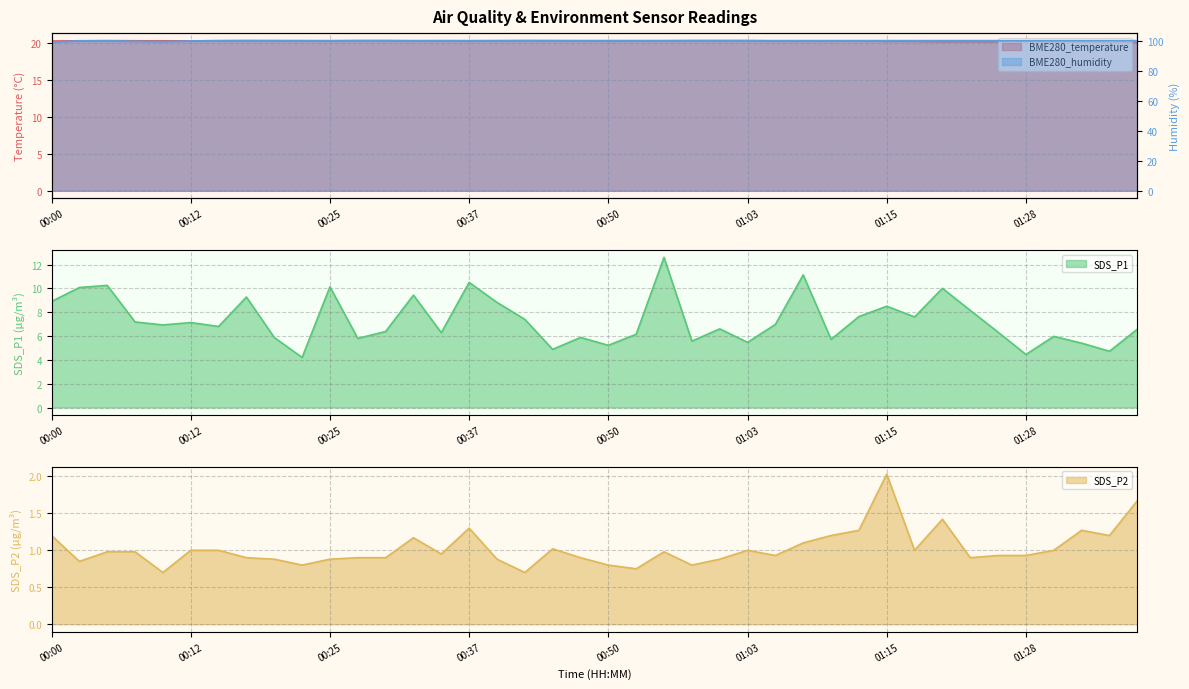

Reading left to right, list all the values displayed in this chart.

BME280_temperature: 20.2	20.2	20.3	20.2	20.2	20.2	20.2	20.3	20.3	20.2	20.2	20.3	20.3	20.2	20.2	20.2	20.2	20.3	20.3	20.2	20.2	20.2	20.2	20.3	20.3	20.3	20.2	20.2	20.2	20.2	20.2	20.2	20.1	20.1	20.1	20.1	20.1	20.1	20.0	20.0
BME280_humidity: 99.0	99.8	99.9	99.6	99.4	99.8	100.0	100.0	100.0	100.0	100.0	100.0	100.0	100.0	100.0	100.0	100.0	100.0	100.0	100.0	100.0	100.0	100.0	100.0	100.0	100.0	100.0	100.0	100.0	100.0	100.0	100.0	100.0	100.0	100.0	100.0	100.0	100.0	100.0	100.0
SDS_P1: 8.9	10.1	10.2	7.2	6.9	7.1	6.8	9.3	5.9	4.2	10.1	5.8	6.4	9.4	6.3	10.5	8.8	7.4	4.9	5.9	5.2	6.2	12.6	5.6	6.6	5.5	7.0	11.1	5.7	7.6	8.5	7.6	10.0	8.2	6.3	4.5	6.0	5.4	4.7	6.6
SDS_P2: 1.2	0.8	1.0	1.0	0.7	1.0	1.0	0.9	0.9	0.8	0.9	0.9	0.9	1.2	0.9	1.3	0.9	0.7	1.0	0.9	0.8	0.8	1.0	0.8	0.9	1.0	0.9	1.1	1.2	1.3	2.0	1.0	1.4	0.9	0.9	0.9	1.0	1.3	1.2	1.7